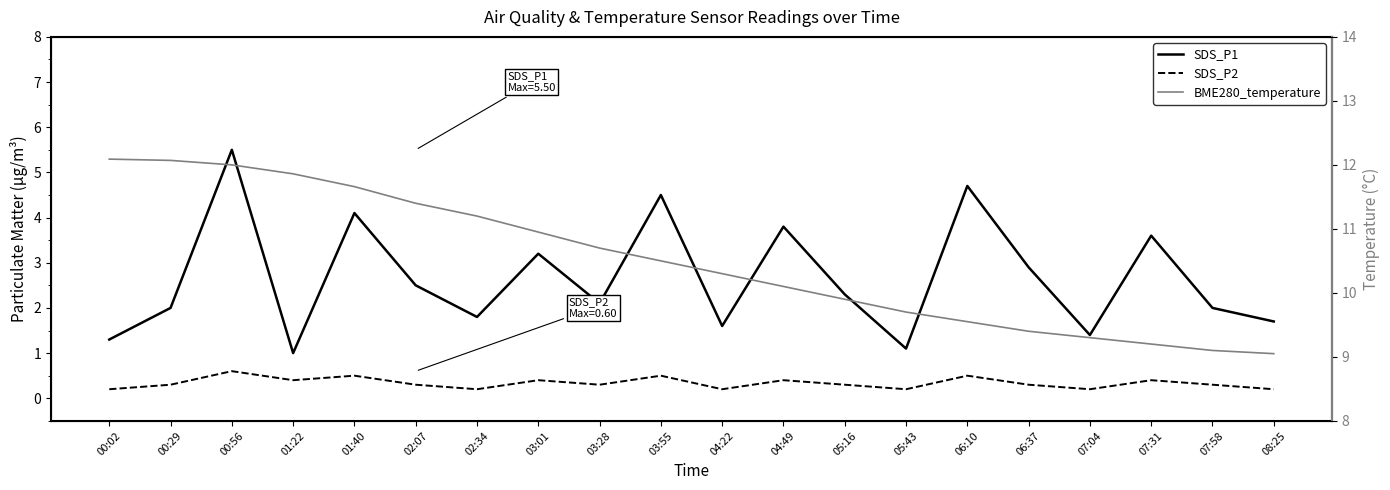

What is the value of the BME280_temperature point at the 17th from the left?

9.3